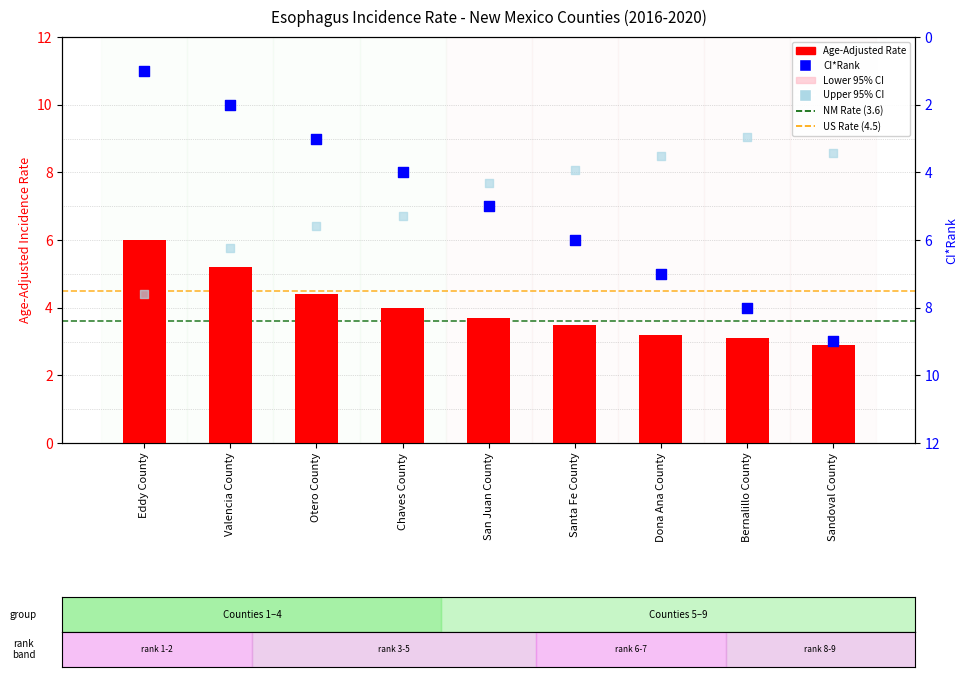

Which series contains the lowest Y value?

ci_rank